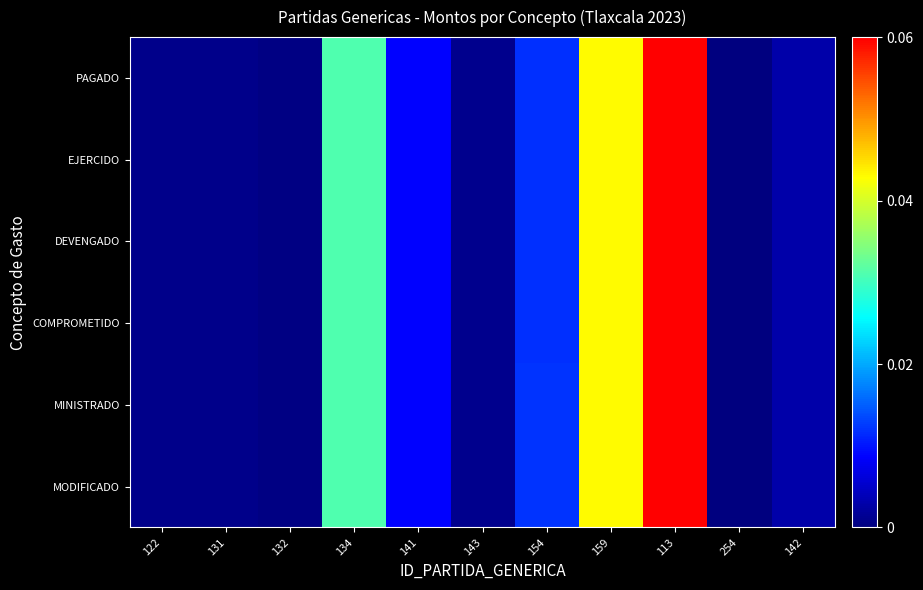

How many categories are shown in the chart?

11